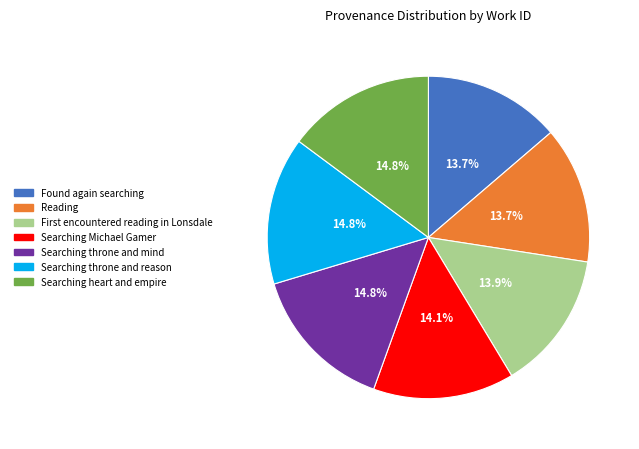

Do Searching Michael Gamer and Reading together represent more than half of the pie?

No